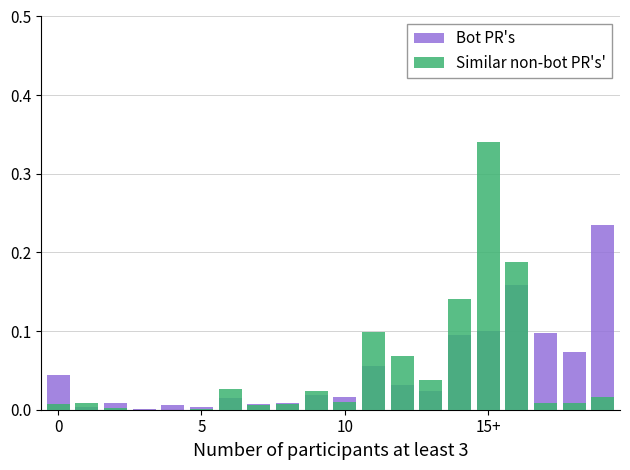

Is the value of Similar non-bot PR's' at 12 greater than the value of Bot PR's at 7?

Yes